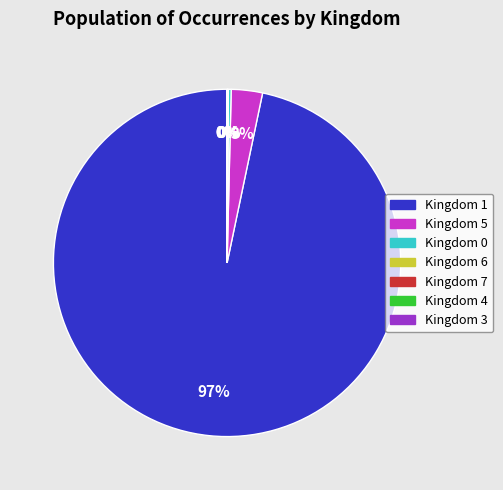

What is the majority slice?

Kingdom 1